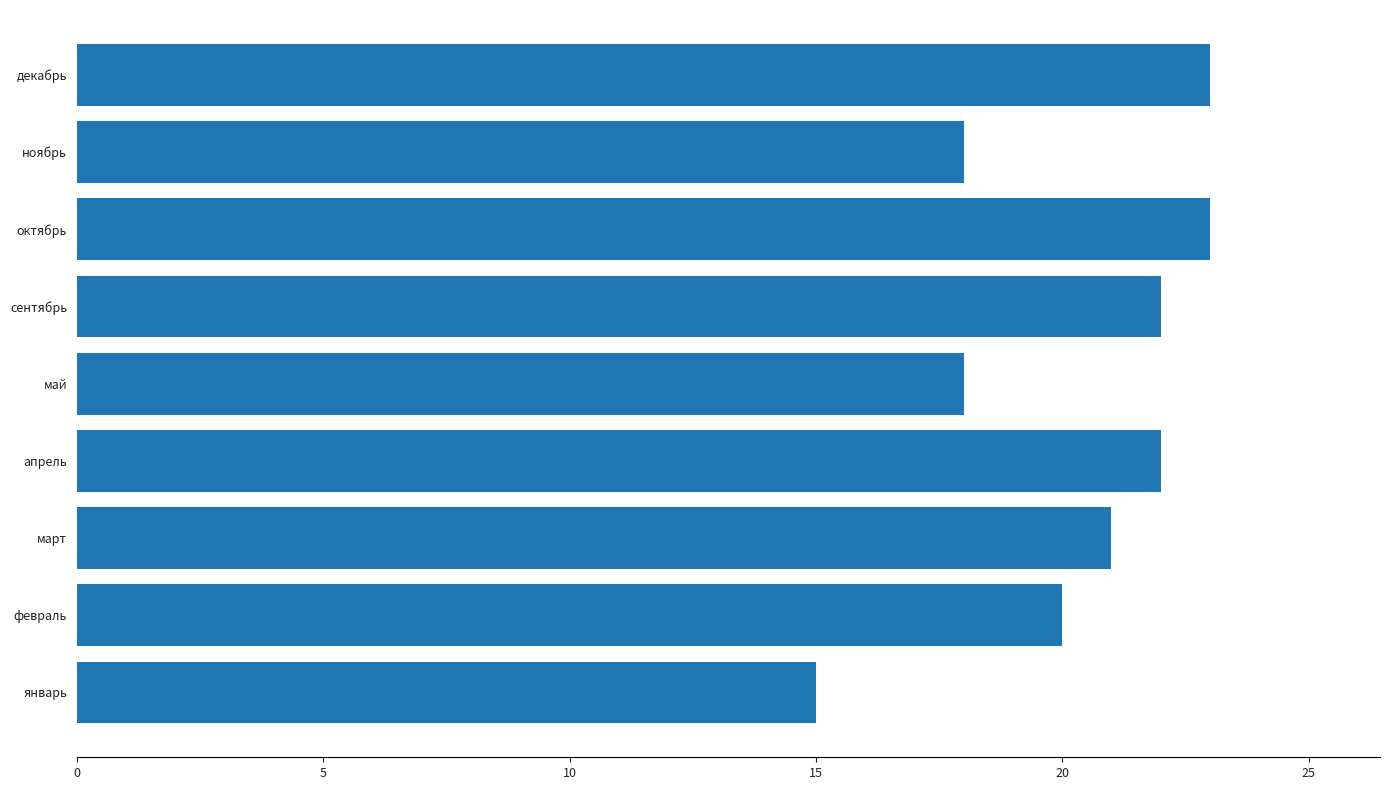

What is the maximum value shown in the chart?

23